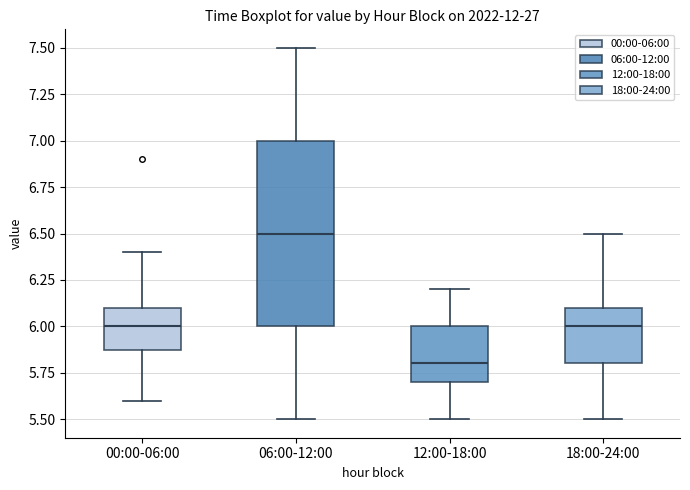

Reading left to right, transcribe this box plot: for each box, give where its median line is, the range the box spans, and where its two whiskers end, as read against the y-axis. The values are not printed on the chart, so give them approximately, as read against the axis.

00:00-06:00: median 6.0, box 5.9 to 6.1, whiskers 5.6 to 6.4
06:00-12:00: median 6.5, box 6.0 to 7.0, whiskers 5.5 to 7.5
12:00-18:00: median 5.8, box 5.7 to 6.0, whiskers 5.5 to 6.2
18:00-24:00: median 6.0, box 5.8 to 6.1, whiskers 5.5 to 6.5